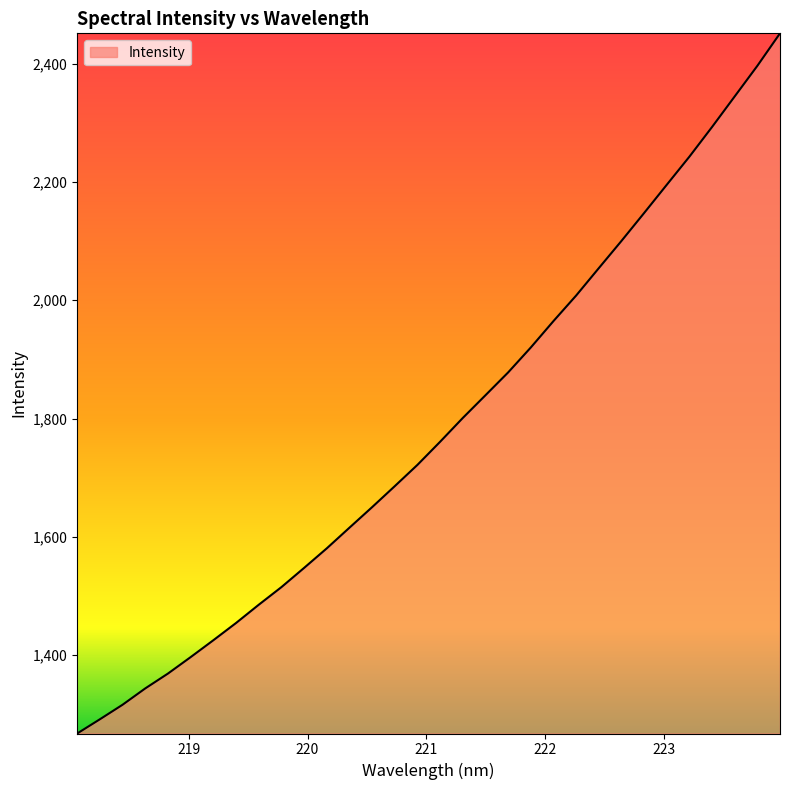

Reading right to left, what are all the values shown in this chart?

2451.2	2396.3	2344.6	2292.9	2242.7	2195.2	2147.4	2100.2	2054.2	2007.9	1964.8	1920.2	1878.0	1839.4	1801.0	1760.8	1721.8	1685.8	1650.2	1615.5	1580.6	1547.5	1515.0	1485.2	1454.4	1425.2	1396.7	1368.9	1343.8	1316.2	1291.6	1267.6